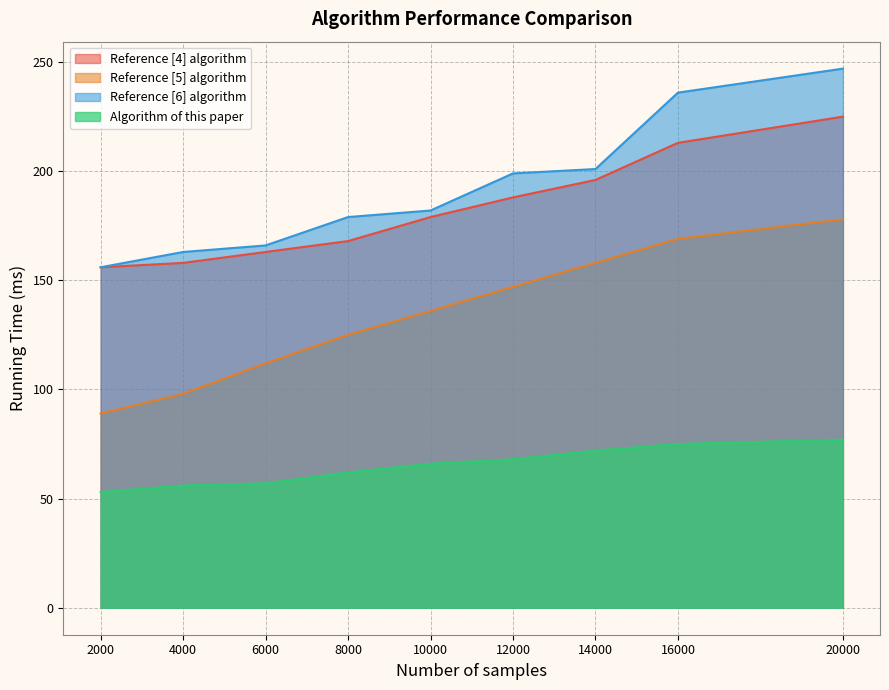

True or false: Reference [5] algorithm and Reference [6] algorithm intersect in this chart.

False